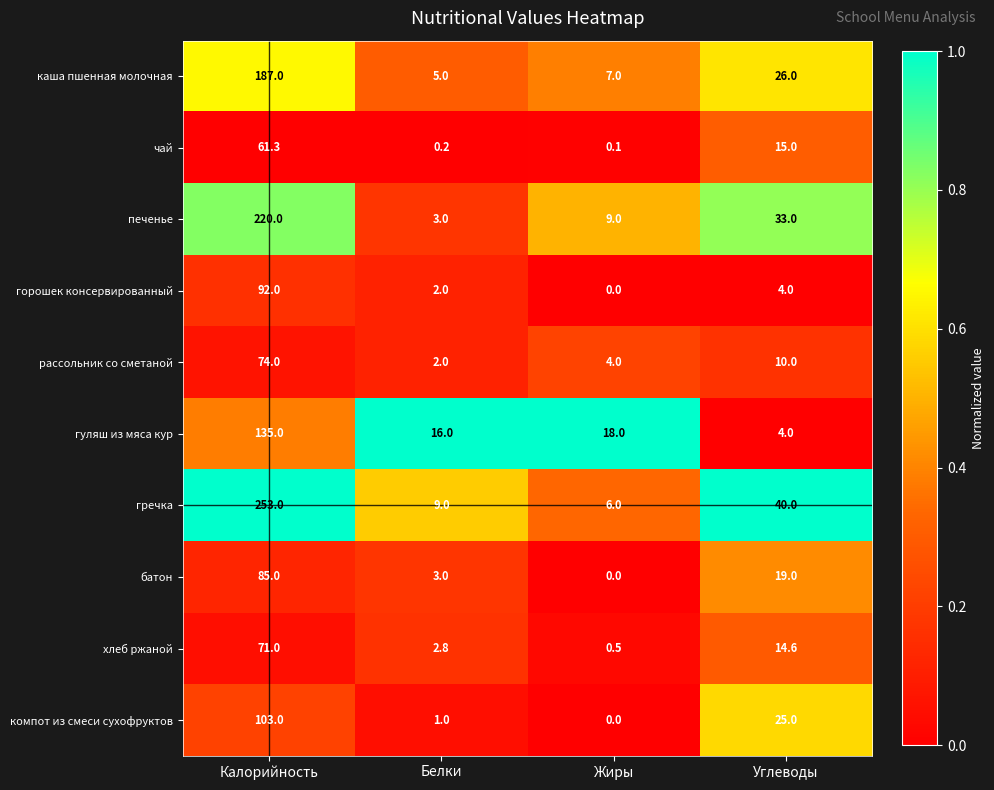

True or false: горошек консервированный has a value of 0.0 at Жиры.

True